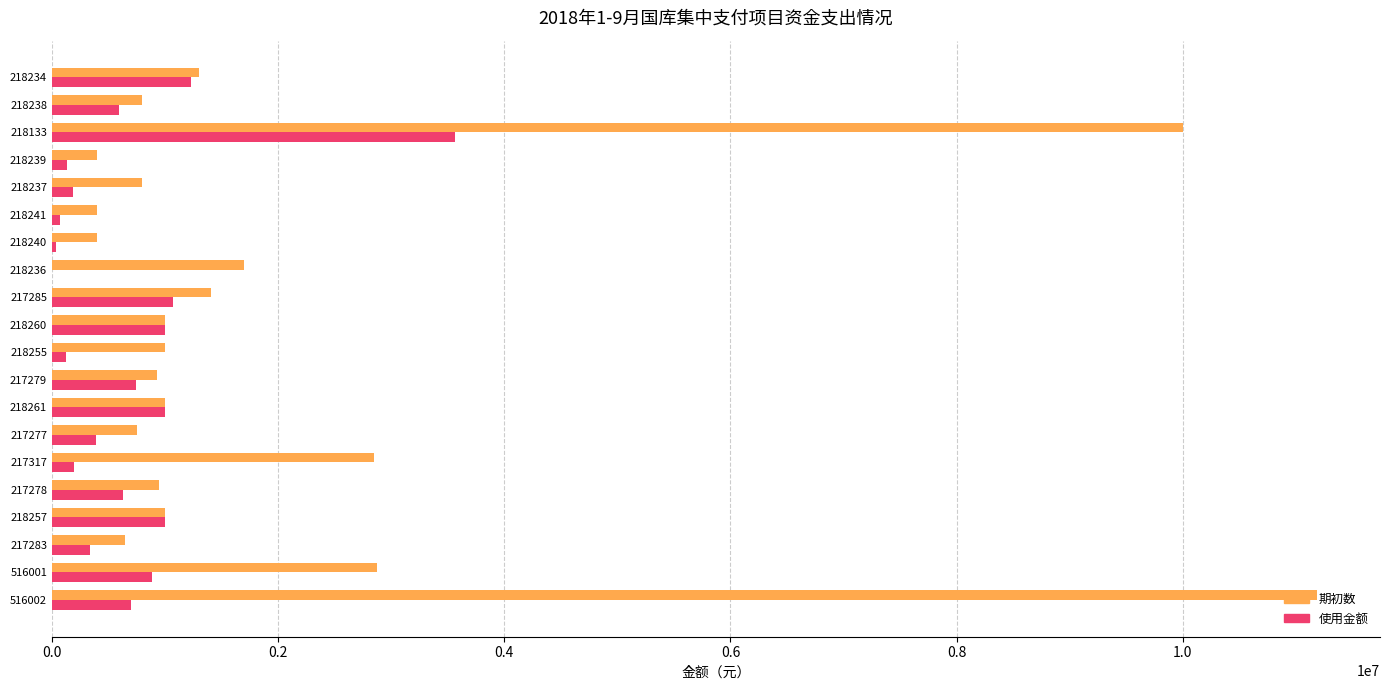

Which category has the highest value across all series?

516002